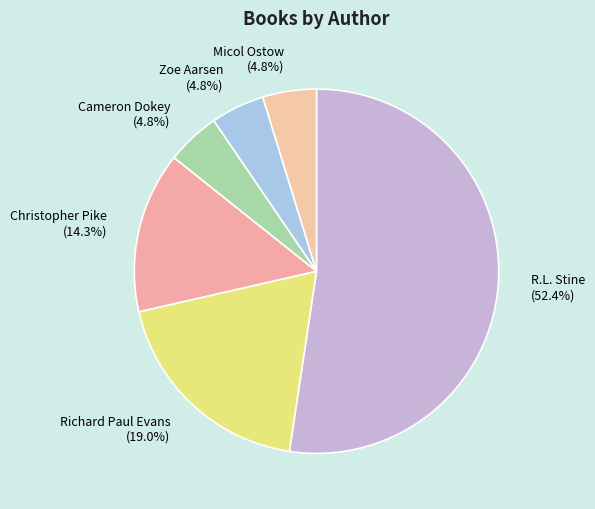

To the nearest percent, what is the difference between the largest and smallest slice percentages?

48%